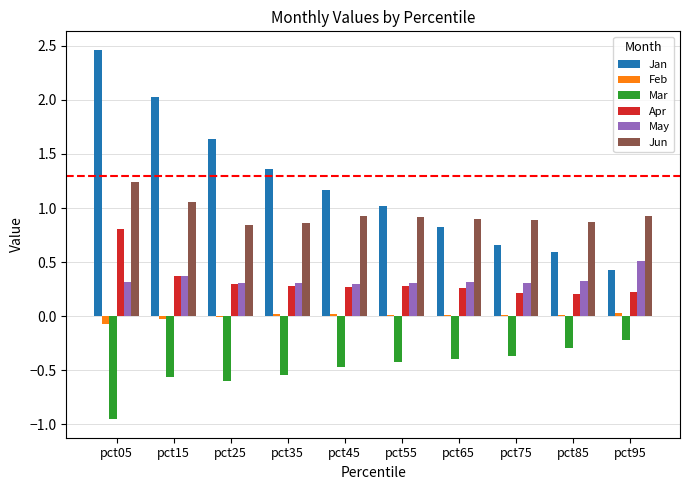

The Apr series shows 0.2 at pct85. True or false?

True